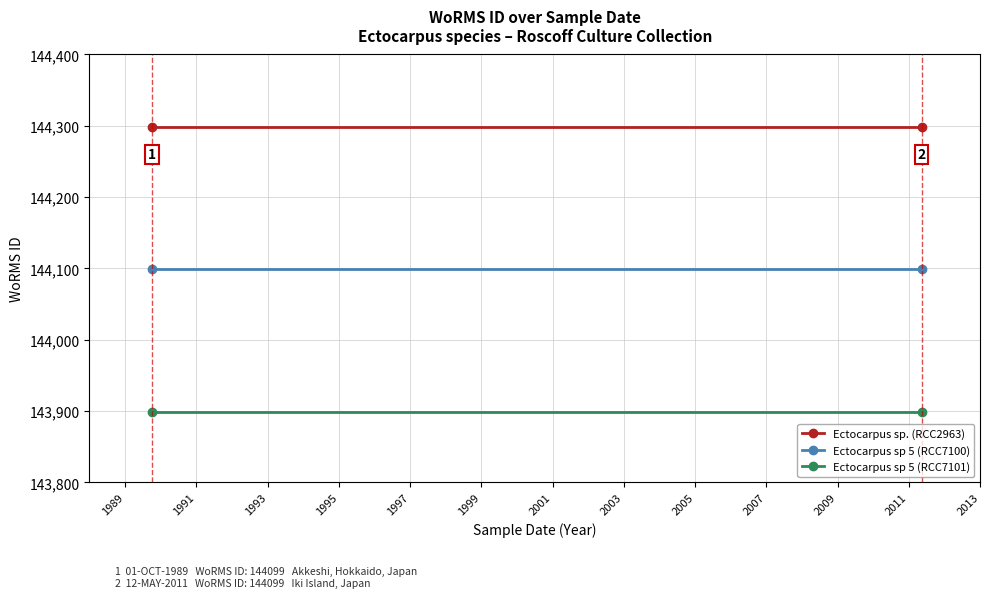

At 1989, list the series in order from largest to smallest.

Ectocarpus sp. (RCC2963), Ectocarpus sp 5 (RCC7100), Ectocarpus sp 5 (RCC7101)